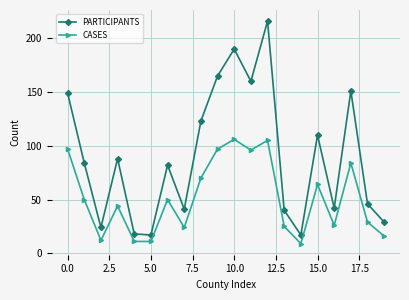

What is the value of the CASES point at the 17th from the left?

26